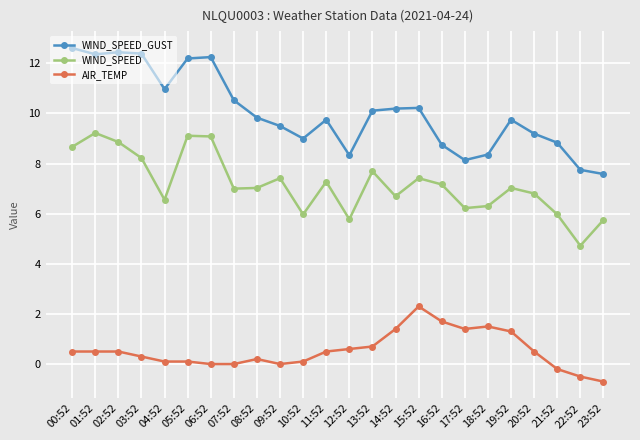

What is the total value across all series at 14:52?

18.3